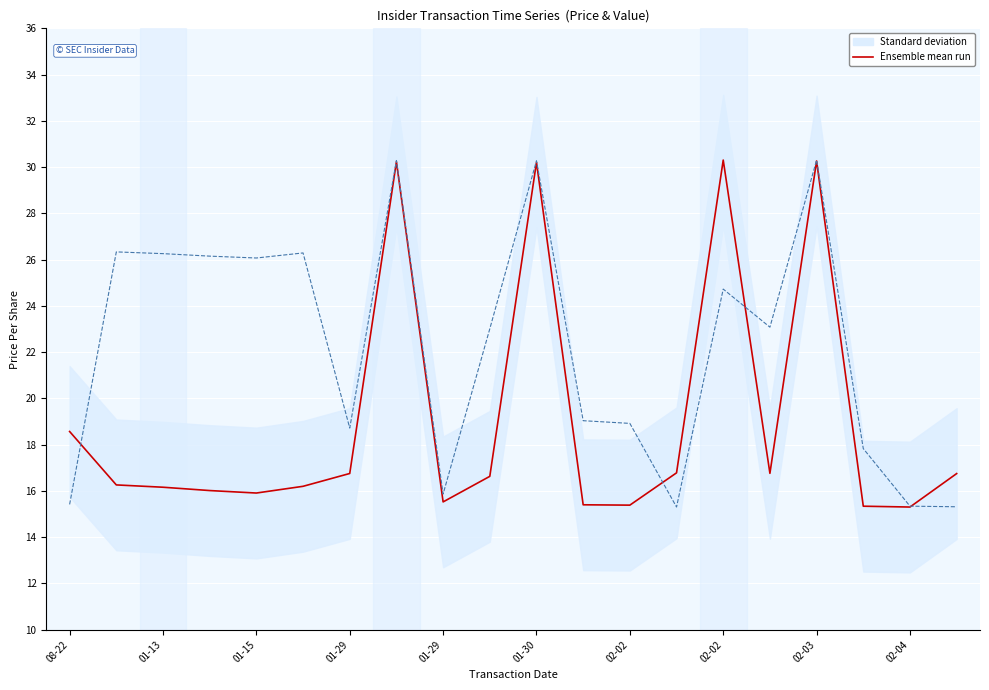

Is it true that Ensemble mean run equals 18.7 at 01-30?

False